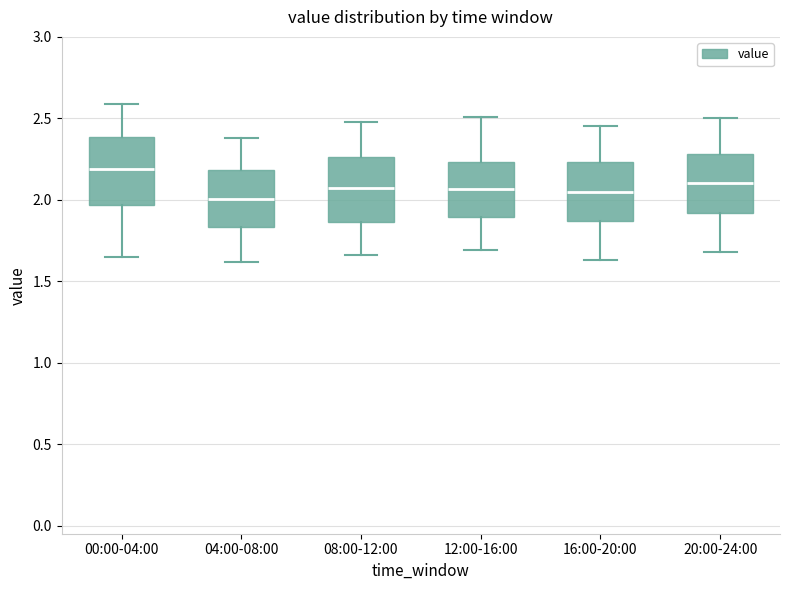

Reading left to right, transcribe this box plot: for each box, give where its median line is, the range the box spans, and where its two whiskers end, as read against the y-axis. The values are not printed on the chart, so give them approximately, as read against the axis.

00:00-04:00: median 2.20, box 1.95 to 2.40, whiskers 1.65 to 2.60
04:00-08:00: median 2.00, box 1.85 to 2.20, whiskers 1.60 to 2.40
08:00-12:00: median 2.10, box 1.85 to 2.25, whiskers 1.65 to 2.50
12:00-16:00: median 2.05, box 1.90 to 2.25, whiskers 1.70 to 2.50
16:00-20:00: median 2.05, box 1.85 to 2.25, whiskers 1.65 to 2.45
20:00-24:00: median 2.10, box 1.90 to 2.30, whiskers 1.70 to 2.50